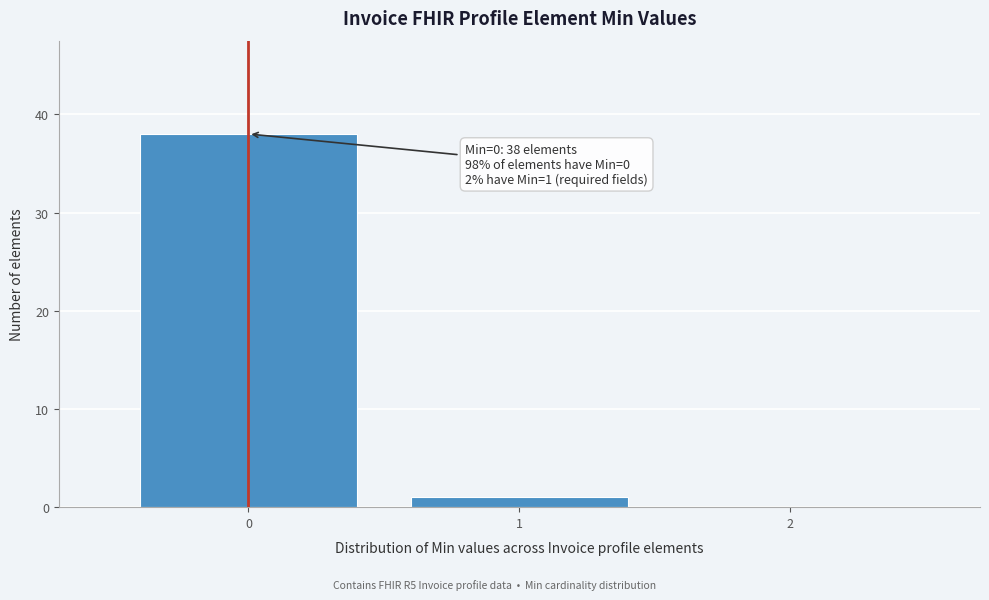

Which range on the x-axis has the tallest bar?

-0.5 to 0.5